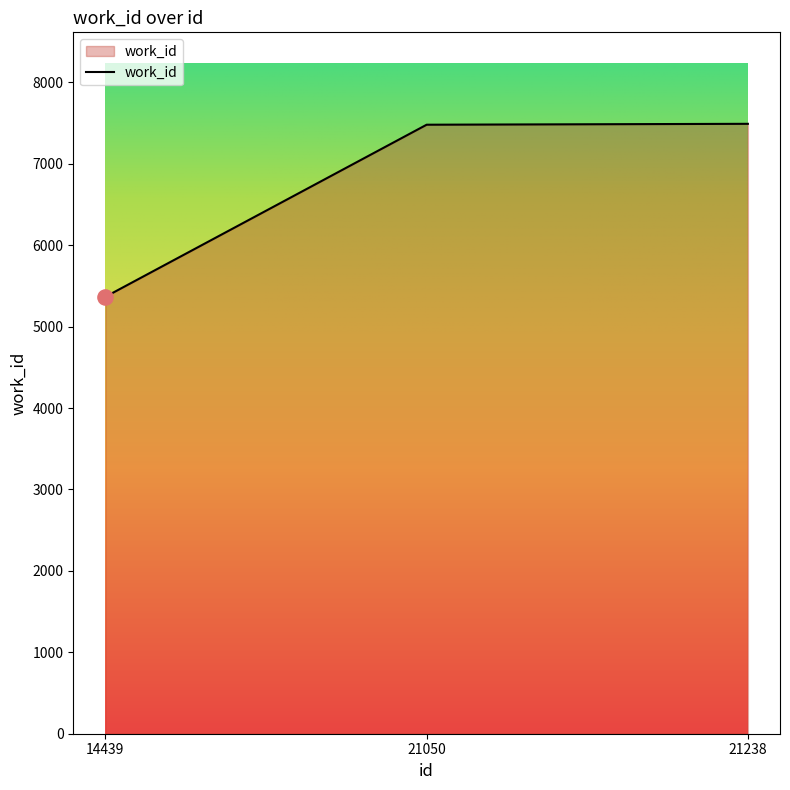

What is the ratio of the value at 21050 to the value at 21238?

1.0